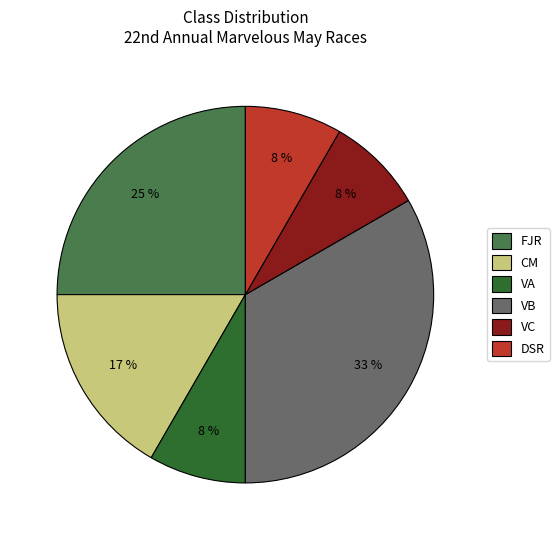

Is there a majority slice in this chart?

No